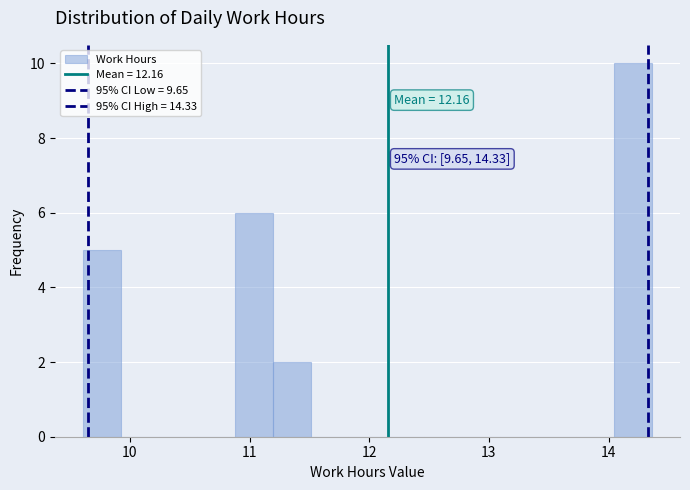

Read against the x-axis, roughly where is the centre of the tallest bar?

14.2